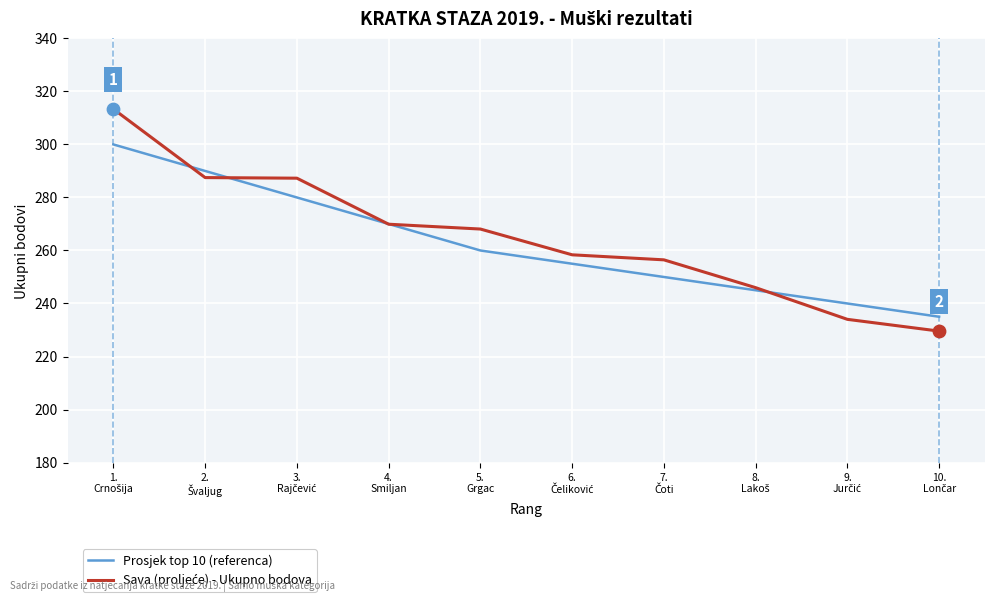

What is the lowest value of the Prosjek top 10 (referenca) series?

235.0